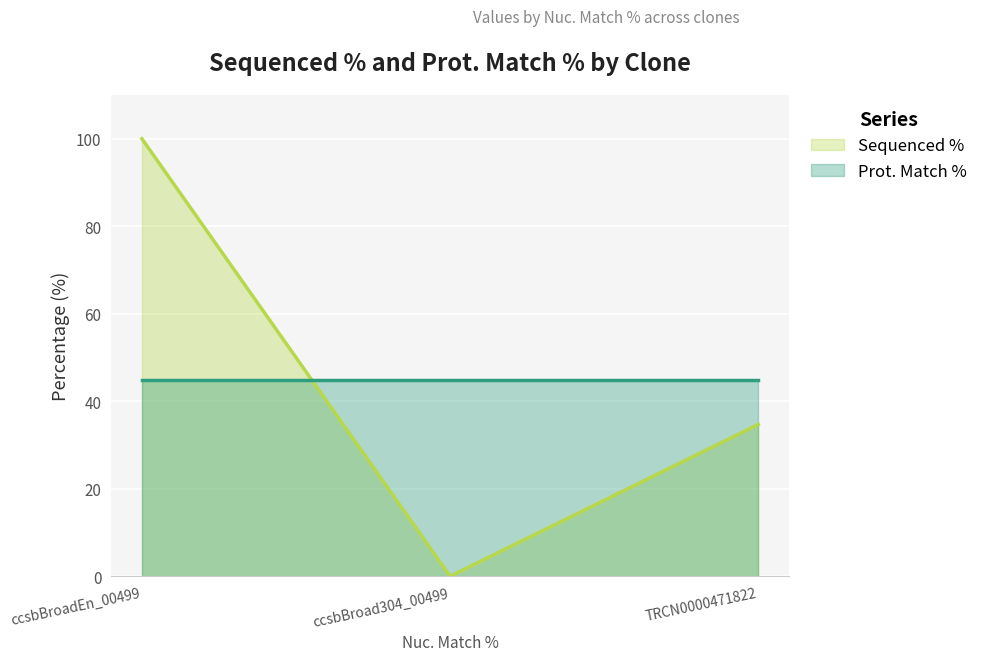

What is the greatest value displayed?

100.0